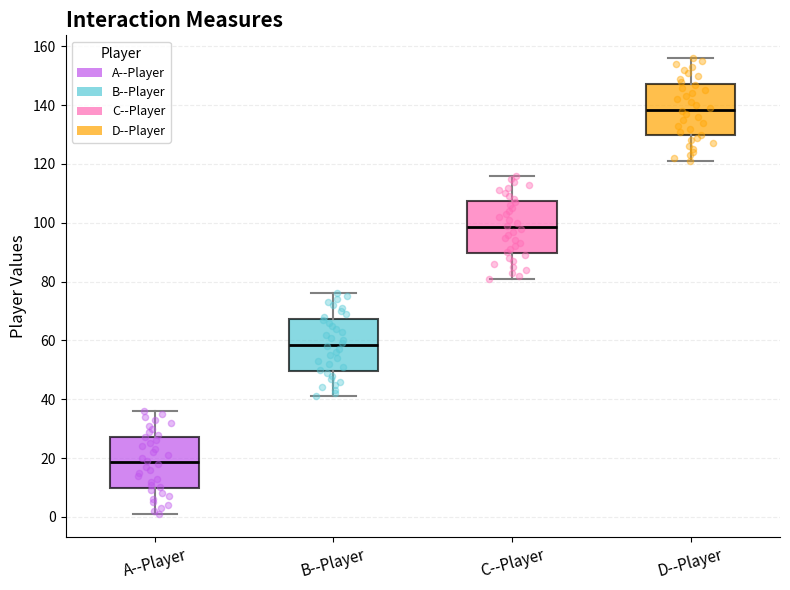

Which box has the lowest median line?

A--Player